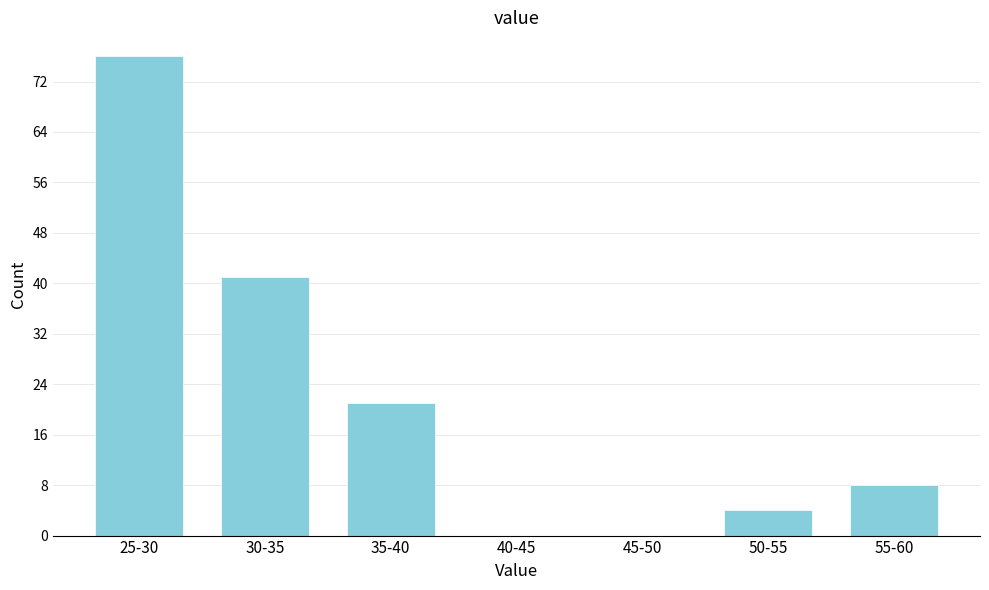

Reading left to right, extract all data points from this chart.

25-30=76	30-35=41	35-40=21	40-45=0	45-50=0	50-55=4	55-60=8